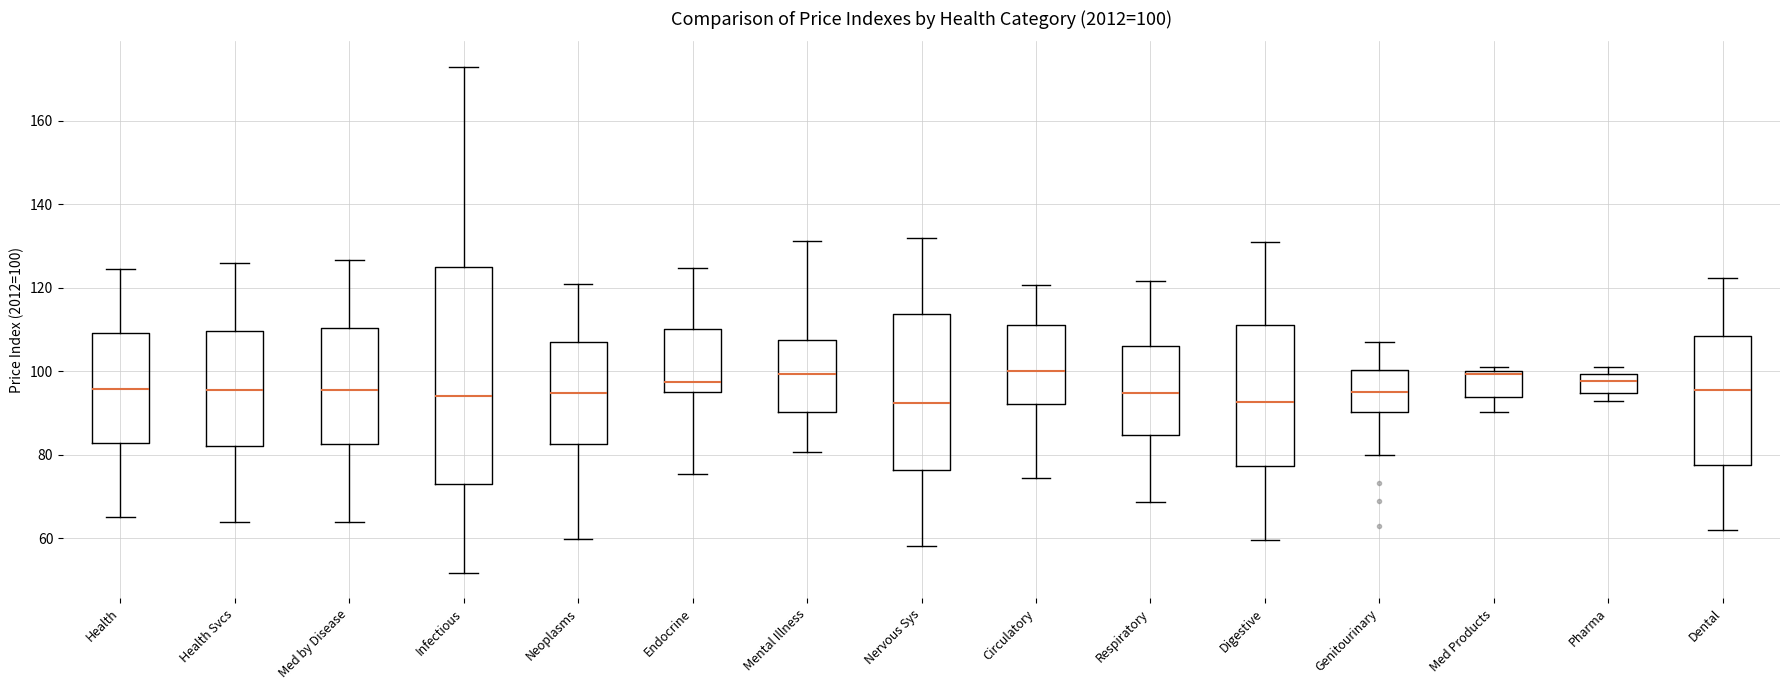

Comparing the boxes themselves (not the whiskers), which one is the tallest?

Infectious